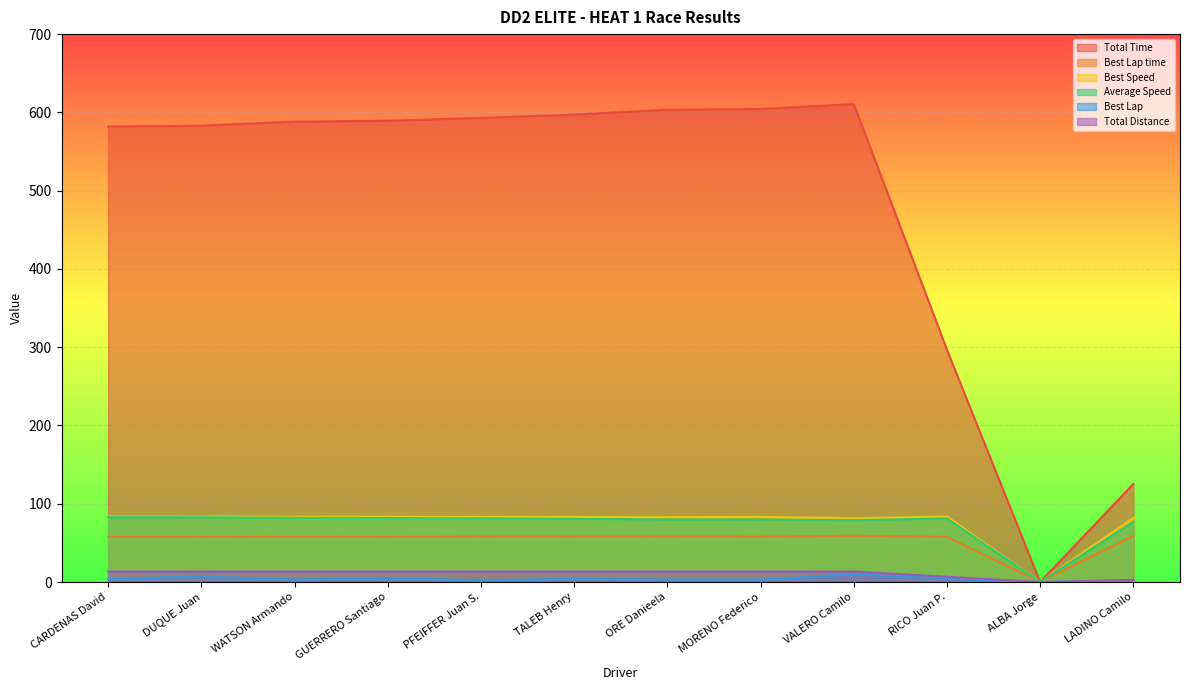

Rank the categories by Average Speed value from highest to lowest.

CARDENAS David, DUQUE Juan, WATSON Armando, GUERRERO Santiago, PFEIFFER Juan S., RICO Juan P., TALEB Henry, ORE Danieela, MORENO Federico, VALERO Camilo, LADINO Camilo, ALBA Jorge